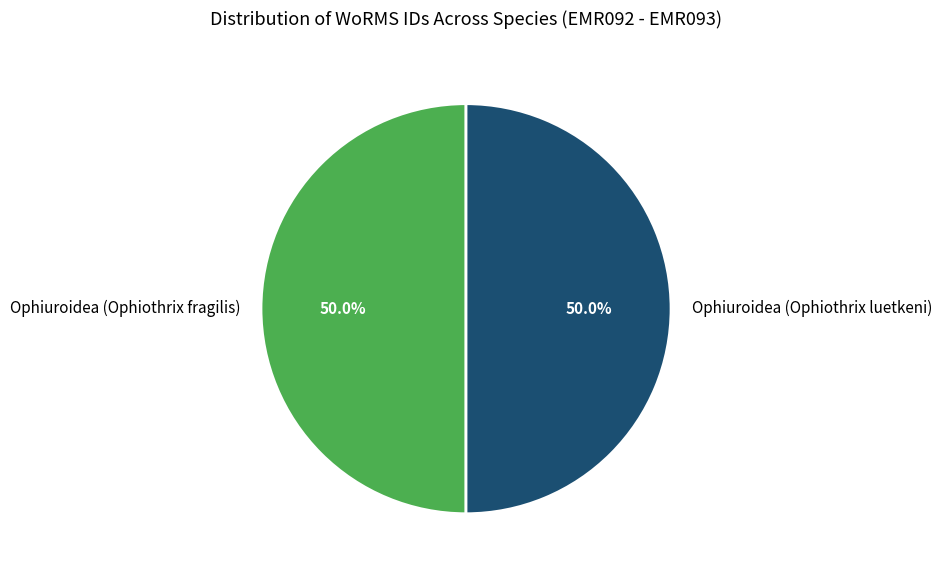

To the nearest percent, what portion does Ophiuroidea (Ophiothrix luetkeni) represent?

50%